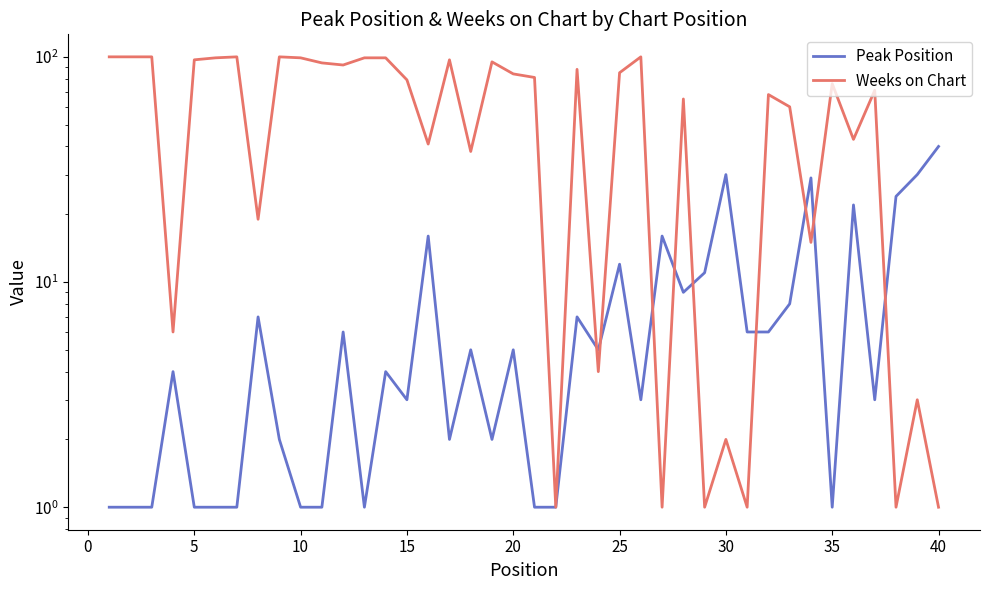

Does the chart have visible grid lines?

No